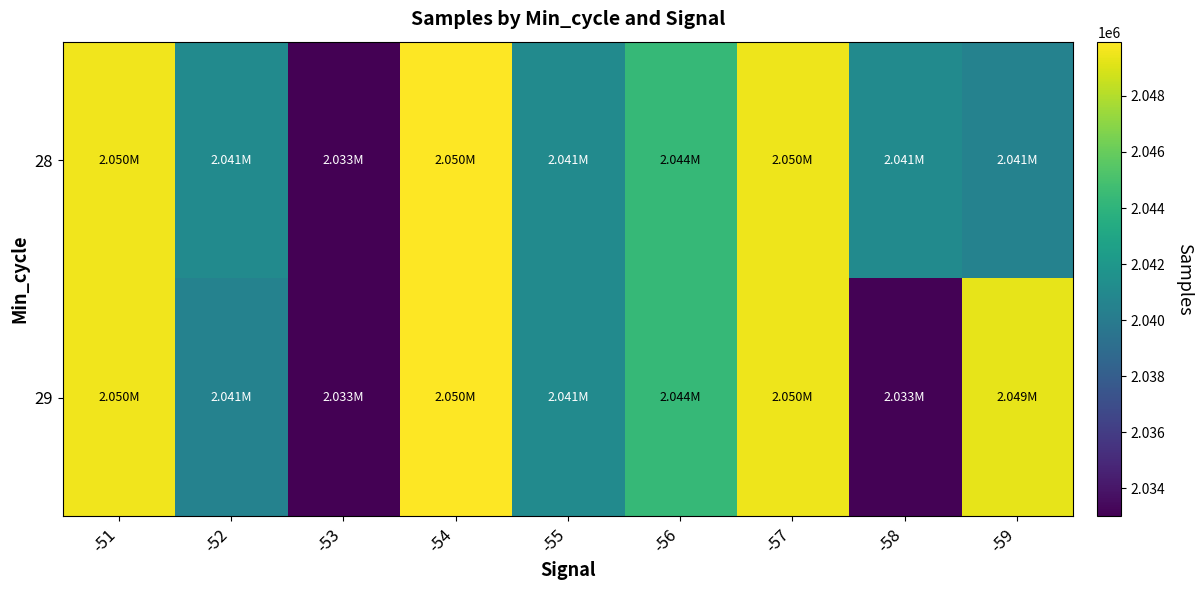

Which has a higher value, -54 or -53?

-54